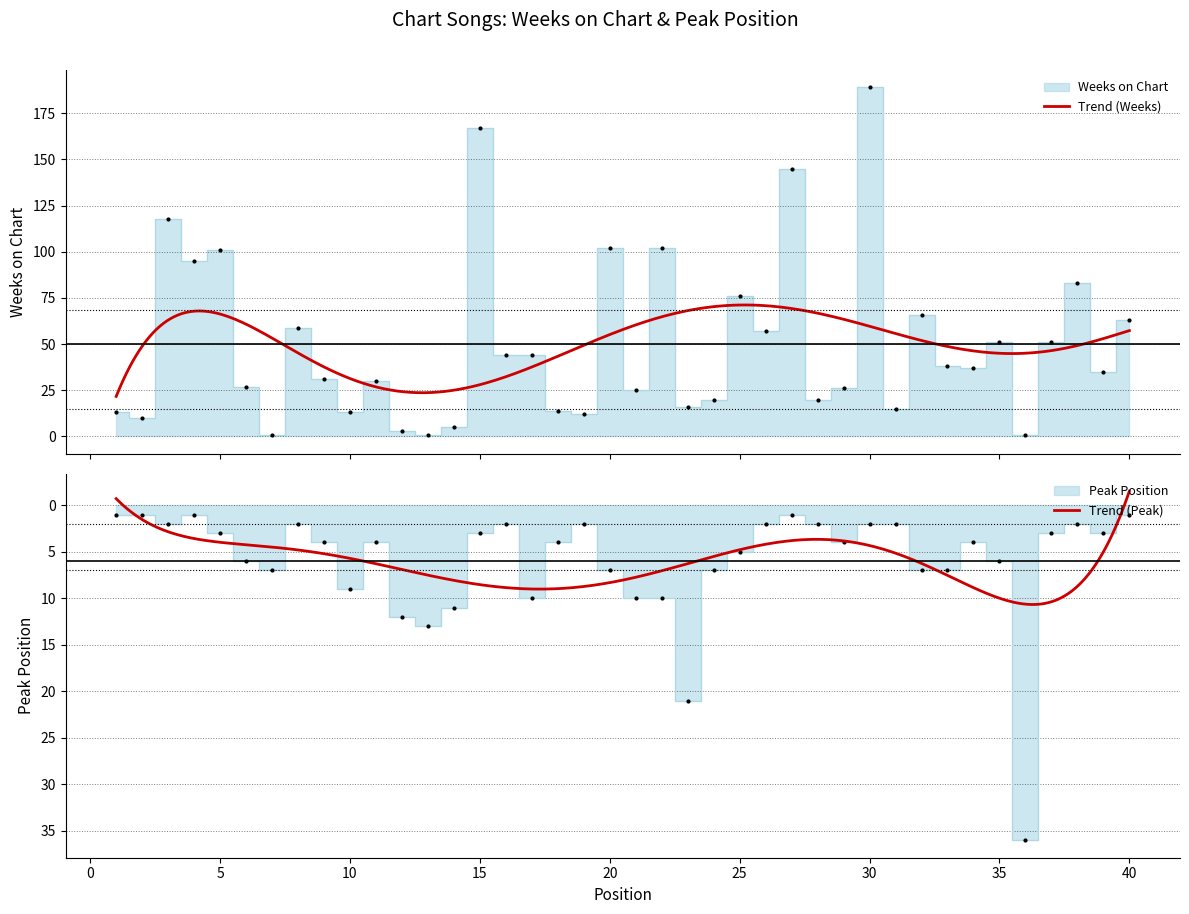

How many interior local peaks does the Peak Position series have?

9